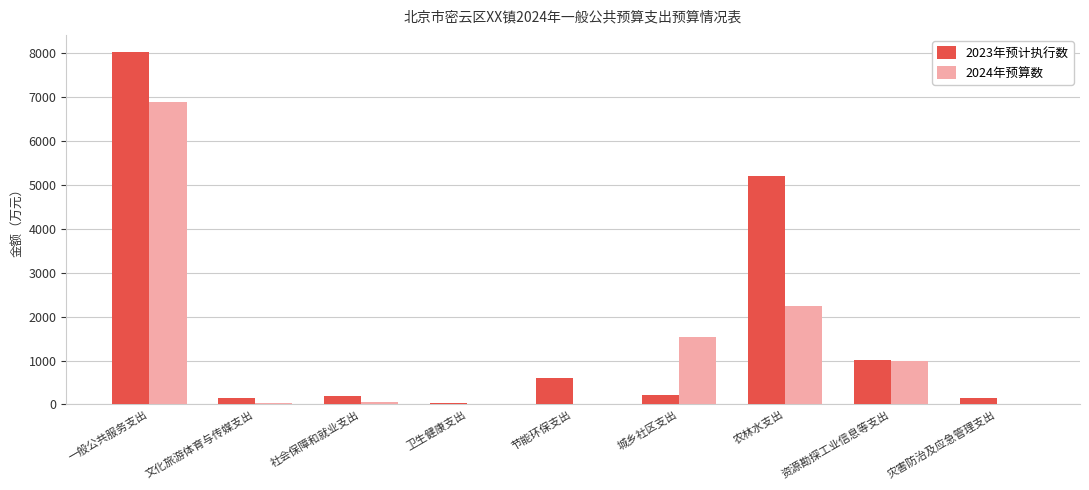

At which category is the sum across all series the highest?

一般公共服务支出